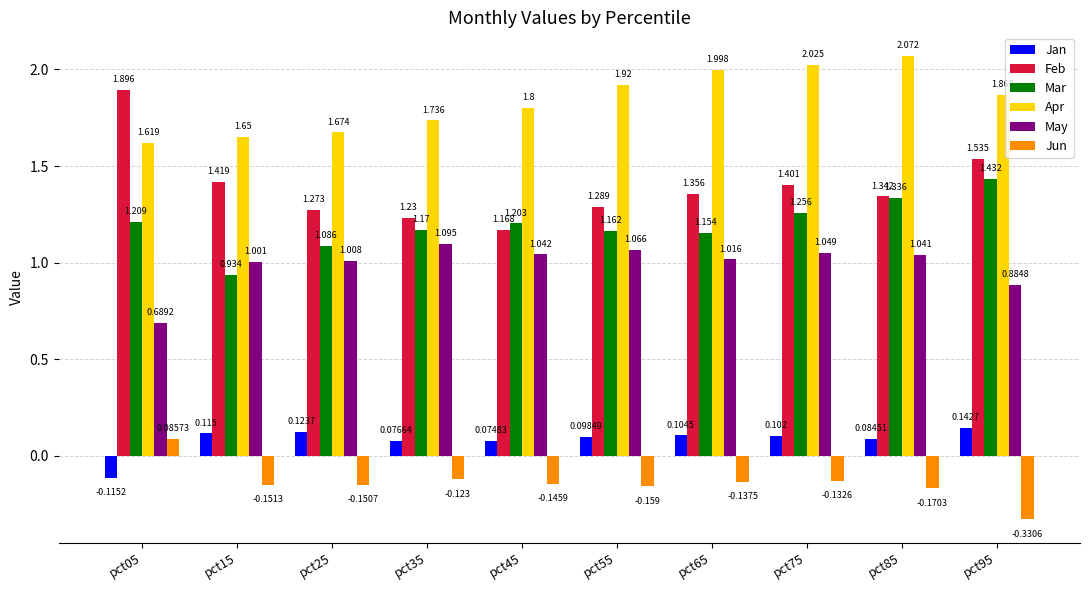

What is the sum of the Feb values at pct75 and pct25?

2.7